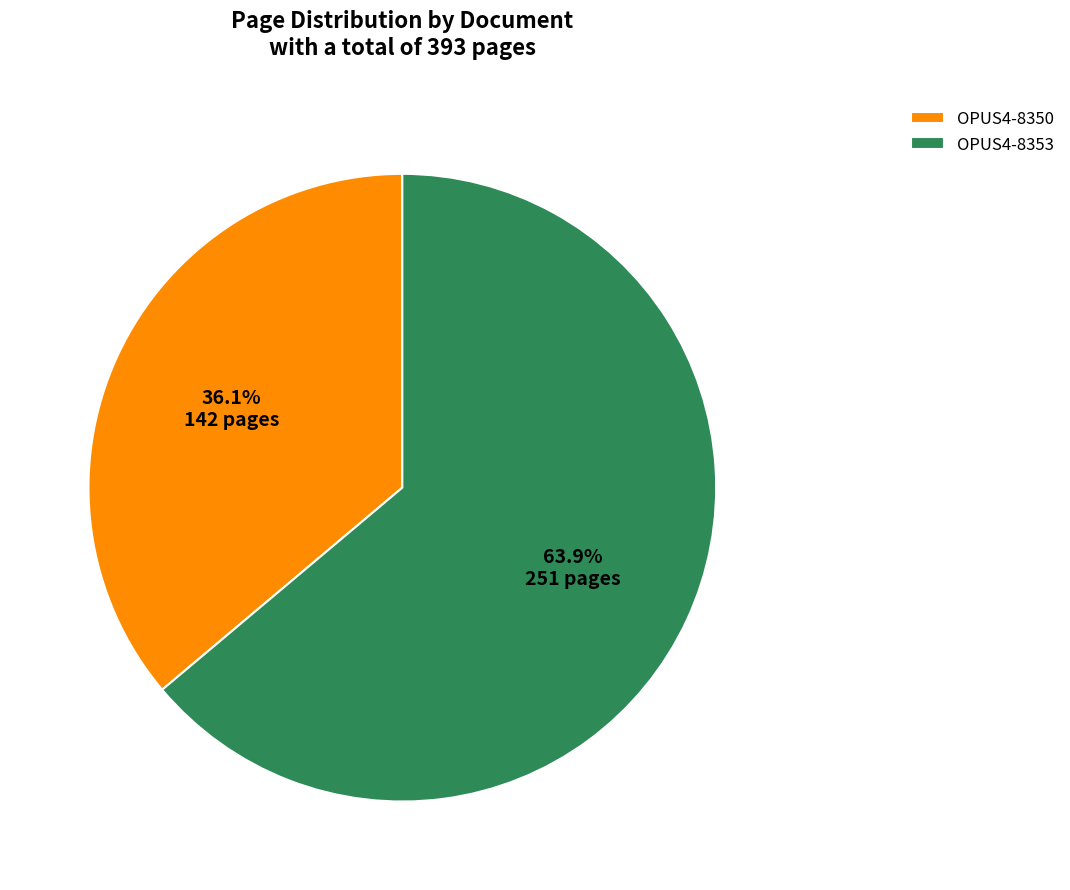

Is OPUS4-8350 the majority of the pie?

No